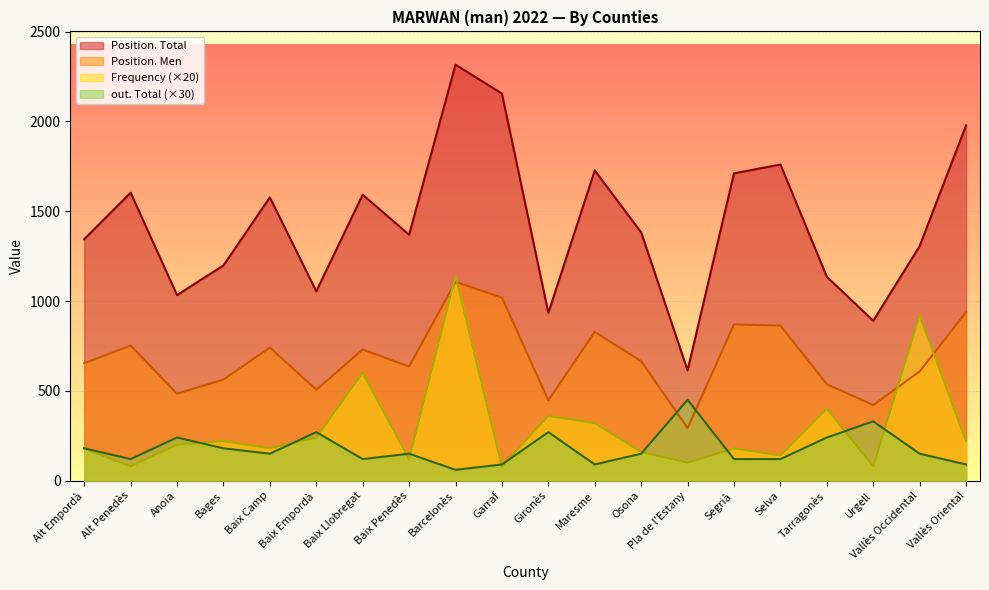

The value of Frequency at Baix Empordà is 240. True or false?

True